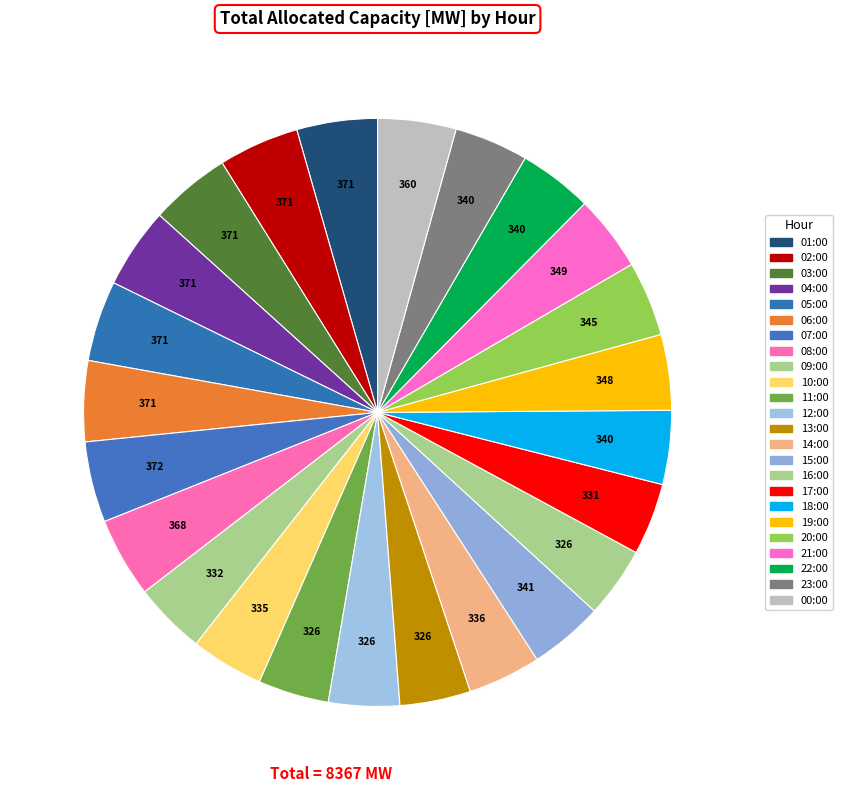

How many slices are in this pie chart?

24